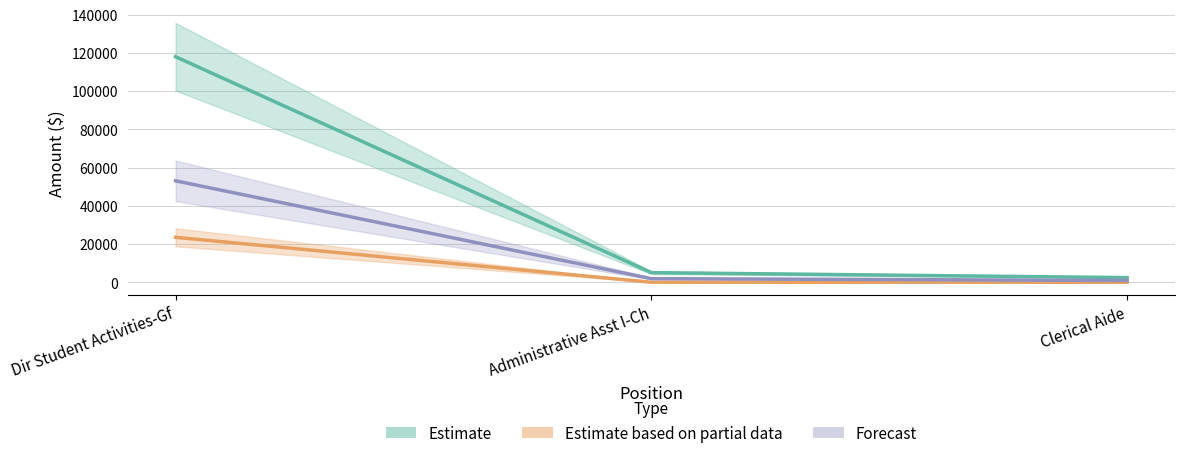

The Total Retirement & Health Contribution series shows 23494 at Dir Student Activities-Gf. True or false?

True